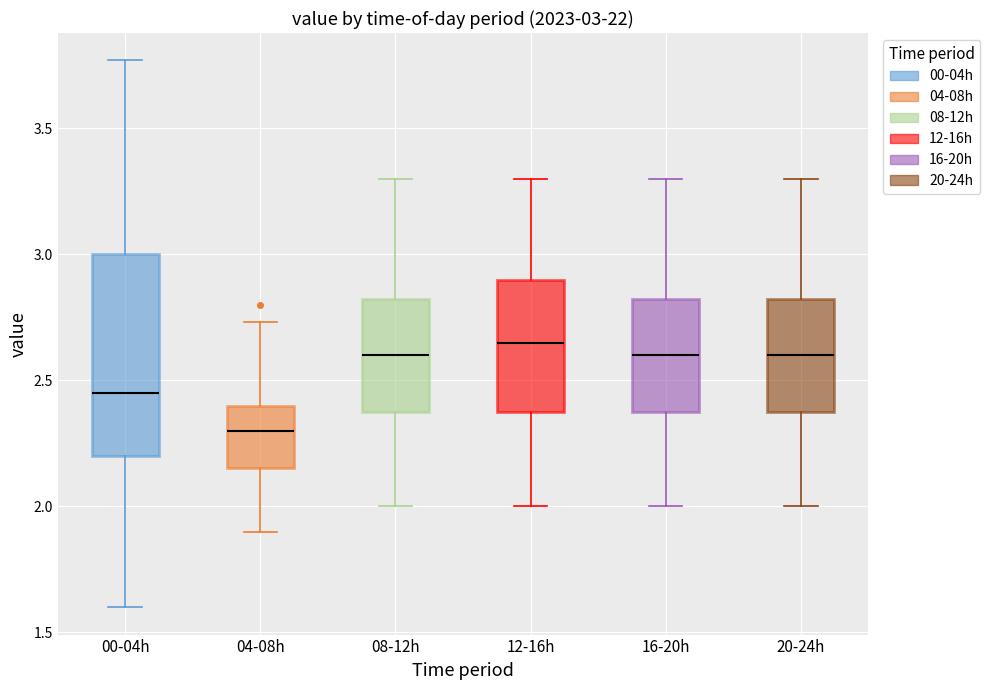

Which box's median line is the lowest?

04-08h